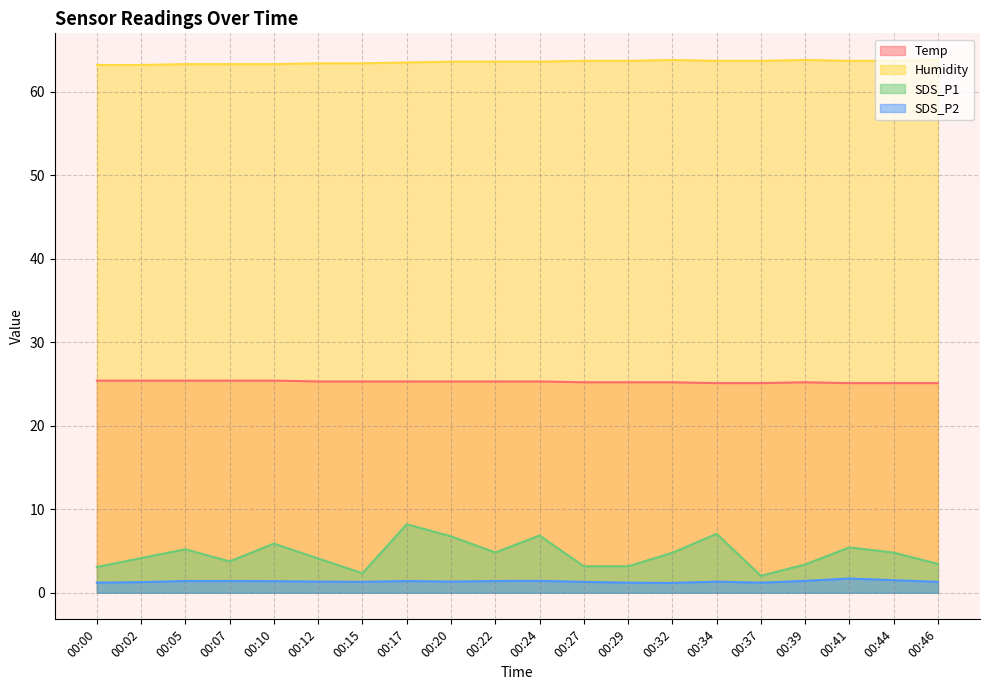

What is the maximum value for Humidity?

63.8